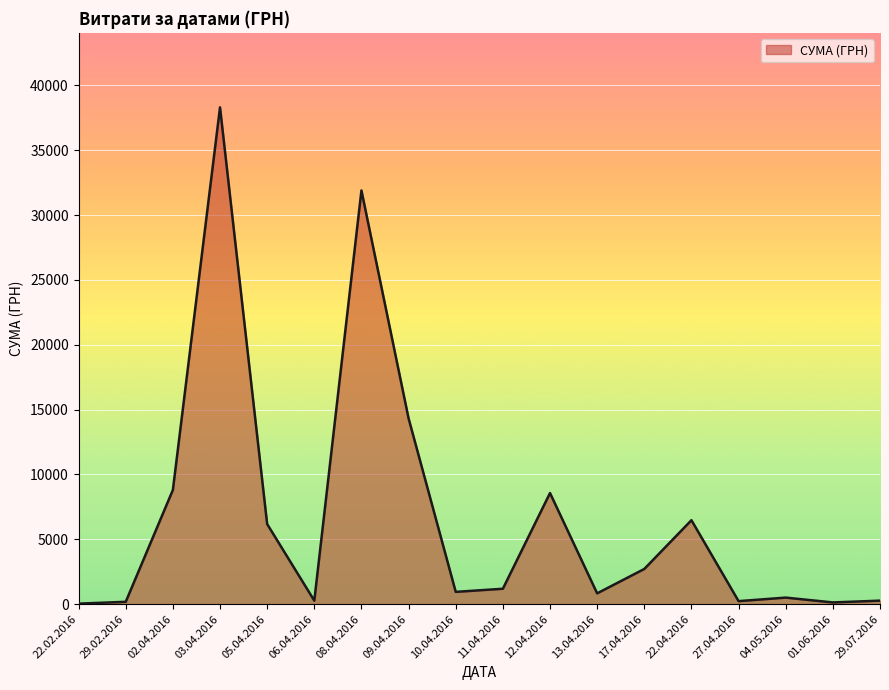

What is the change in value from 08.04.2016 to 12.04.2016?

-23329.8